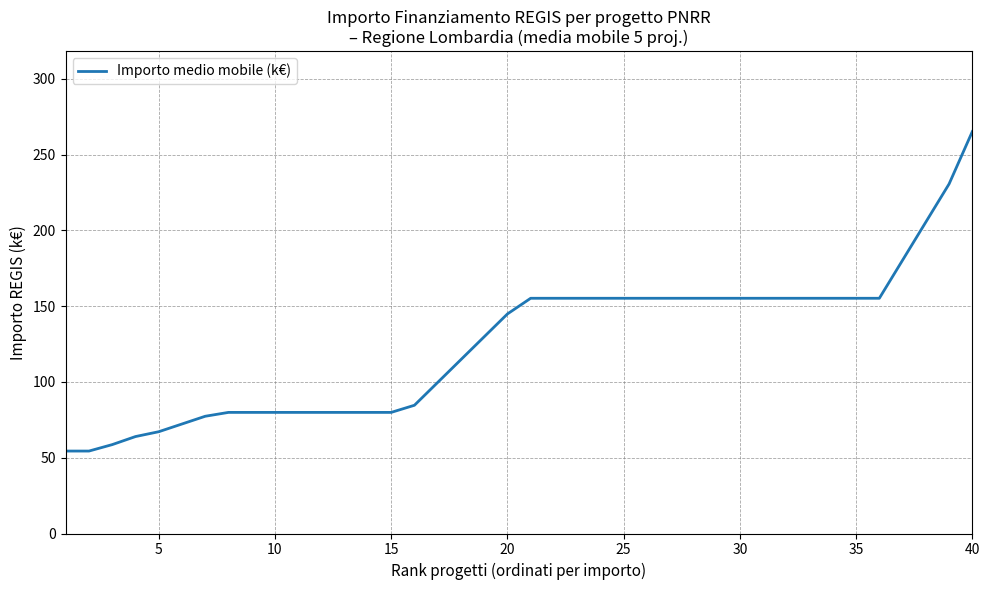

What is the average value?

125.7